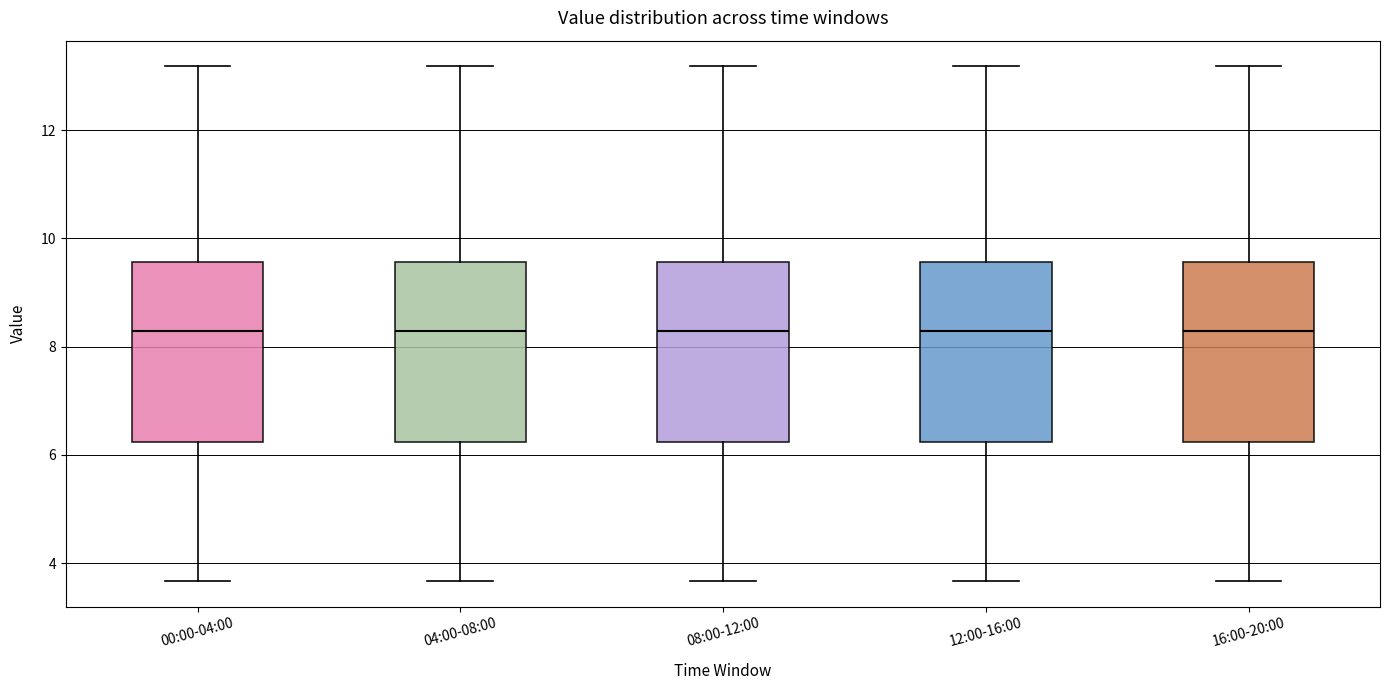

Reading left to right, transcribe this box plot: for each box, give where its median line is, the range the box spans, and where its two whiskers end, as read against the y-axis. The values are not printed on the chart, so give them approximately, as read against the axis.

00:00-04:00: median 8.2, box 6.2 to 9.6, whiskers 3.6 to 13.2
04:00-08:00: median 8.2, box 6.2 to 9.6, whiskers 3.6 to 13.2
08:00-12:00: median 8.2, box 6.2 to 9.6, whiskers 3.6 to 13.2
12:00-16:00: median 8.2, box 6.2 to 9.6, whiskers 3.6 to 13.2
16:00-20:00: median 8.2, box 6.2 to 9.6, whiskers 3.6 to 13.2